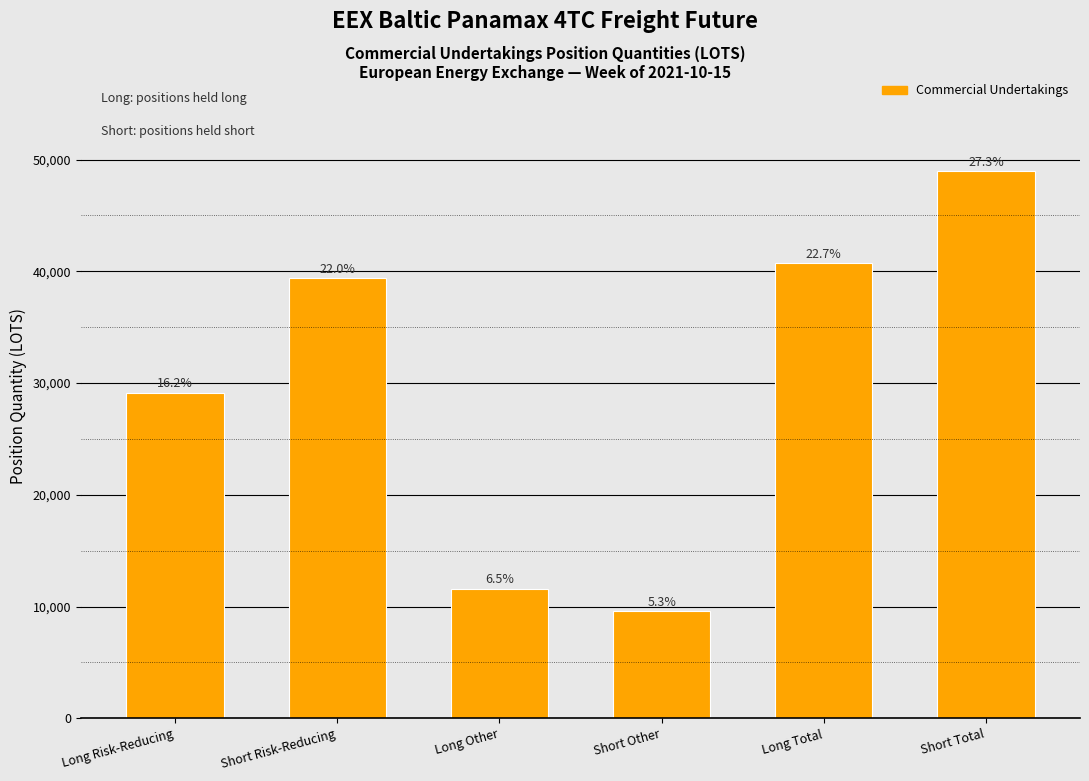

Are the bars horizontal?

No